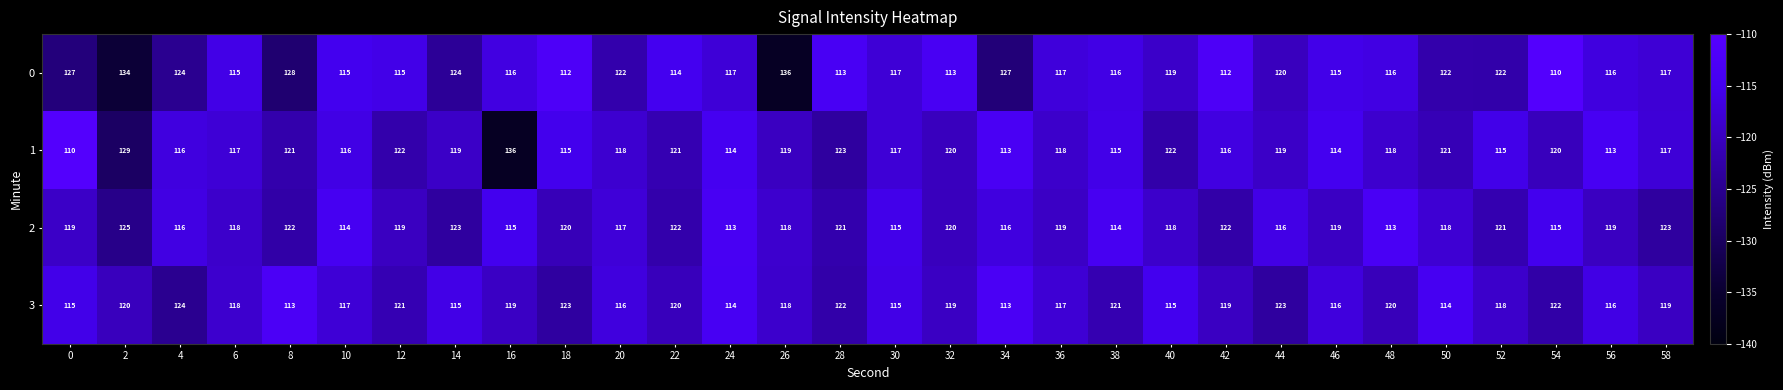

The value of 0 at 52 is 122. True or false?

True